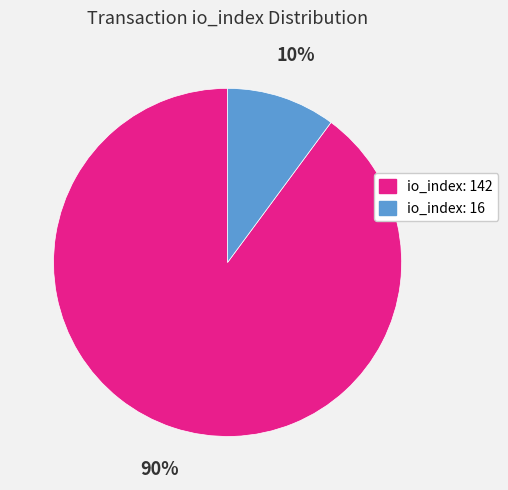

To the nearest percent, what is the difference between the io_index: 16 and io_index: 142 slice percentages?

80%